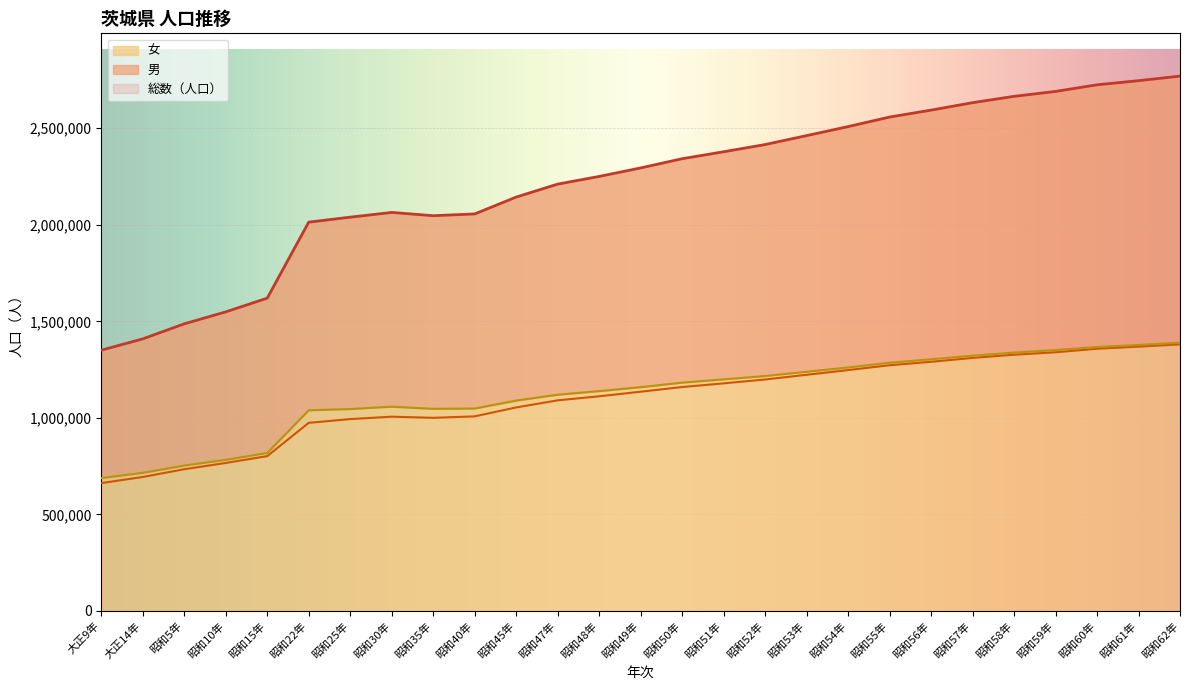

Rank the series by their maximum value, from highest to lowest.

総数（人口）, 女, 男